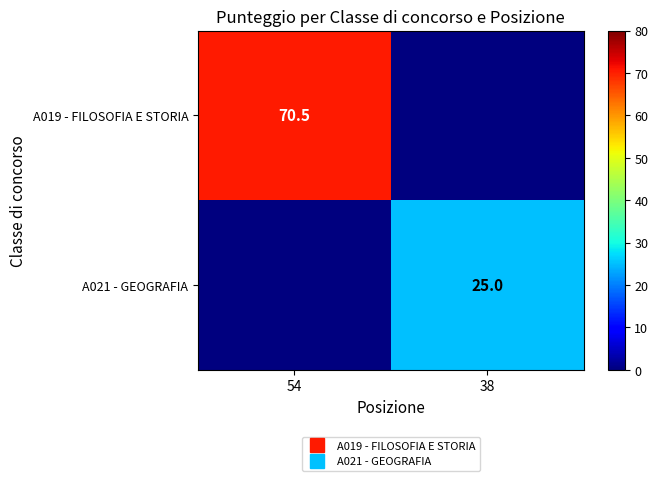

What is the maximum value shown in the chart?

70.5